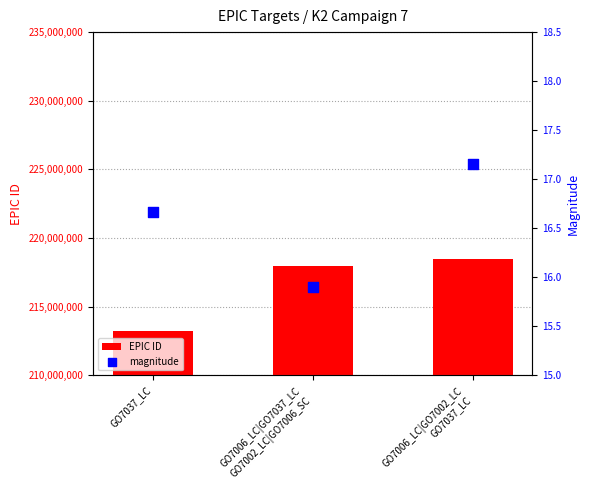

Is the value of magnitude at GO7037_LC greater than the value of EPIC ID at GO7037_LC?

No